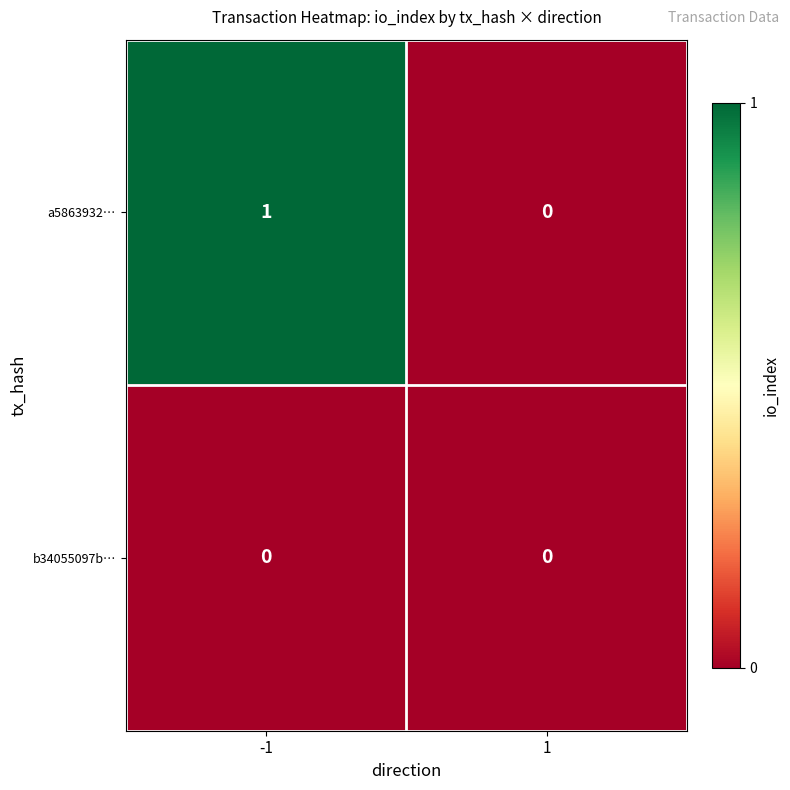

Rank the series at -1 from lowest to highest value.

b34055097b…, a5863932…